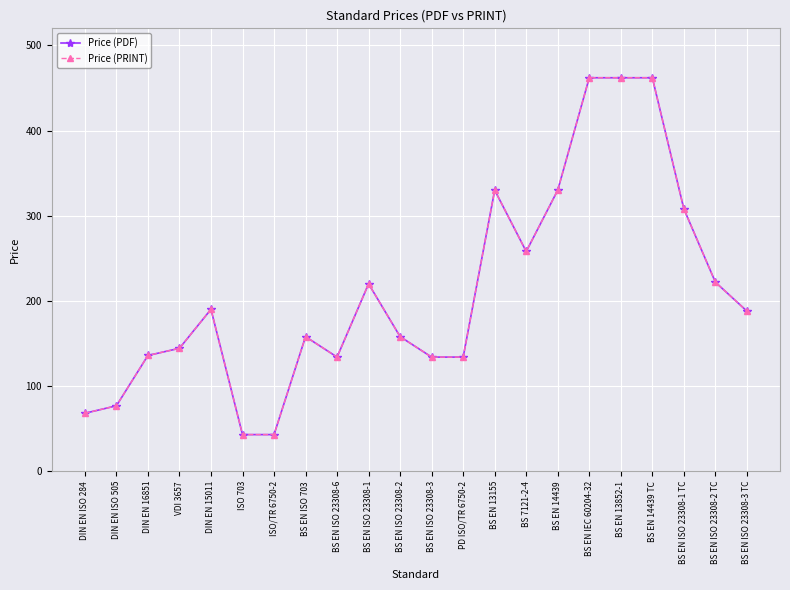

What is the smallest value displayed?

43.0